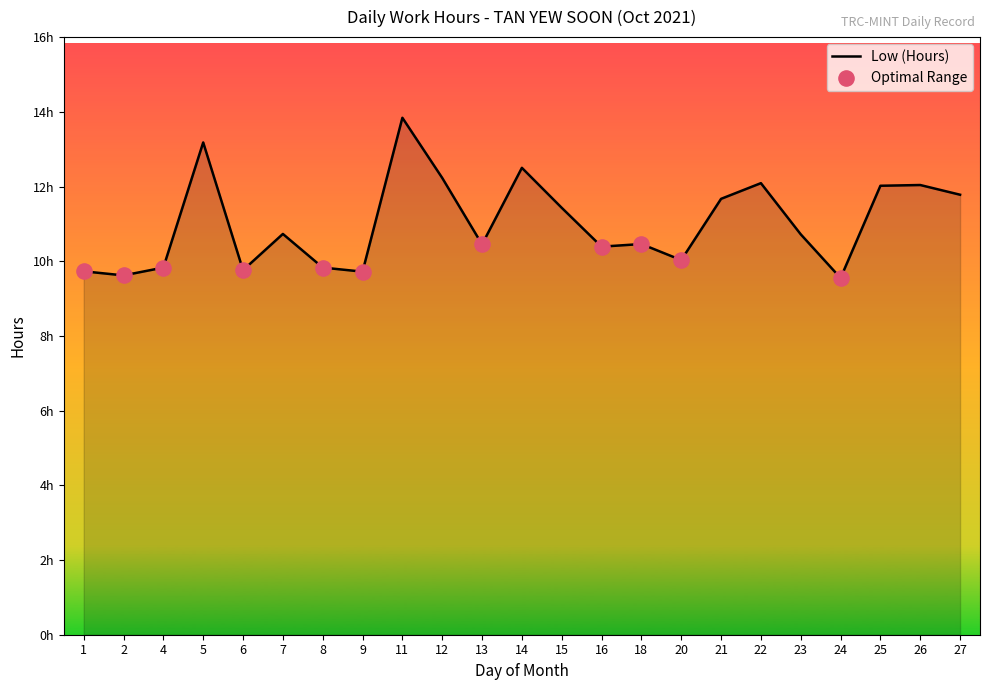

Is this an area chart (filled region under the line)?

Yes